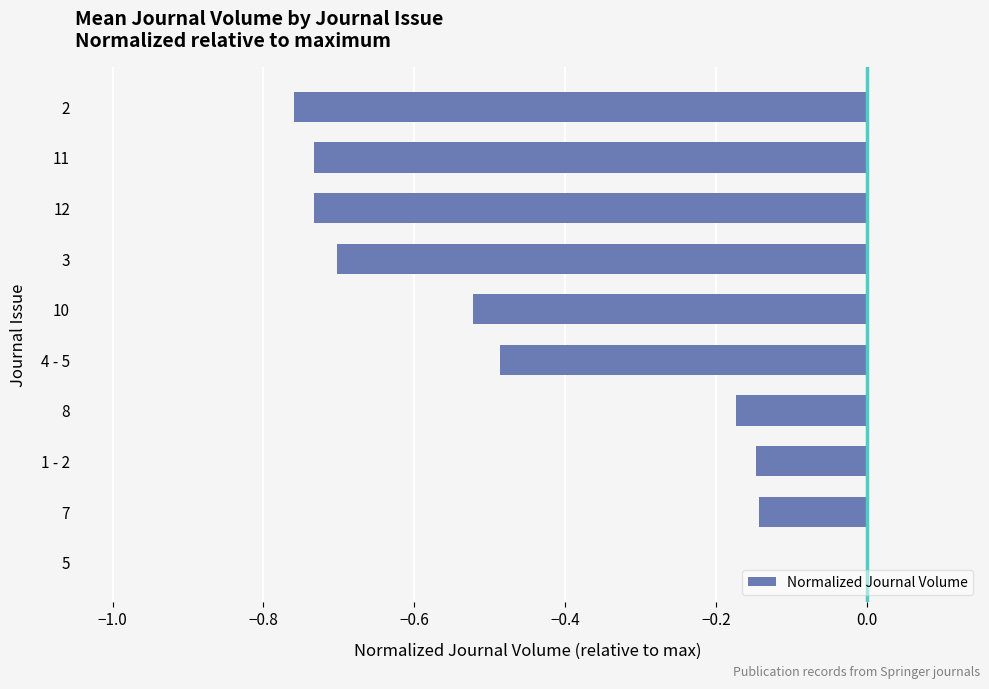

The chart shows a value of -0.4 at 11. True or false?

False